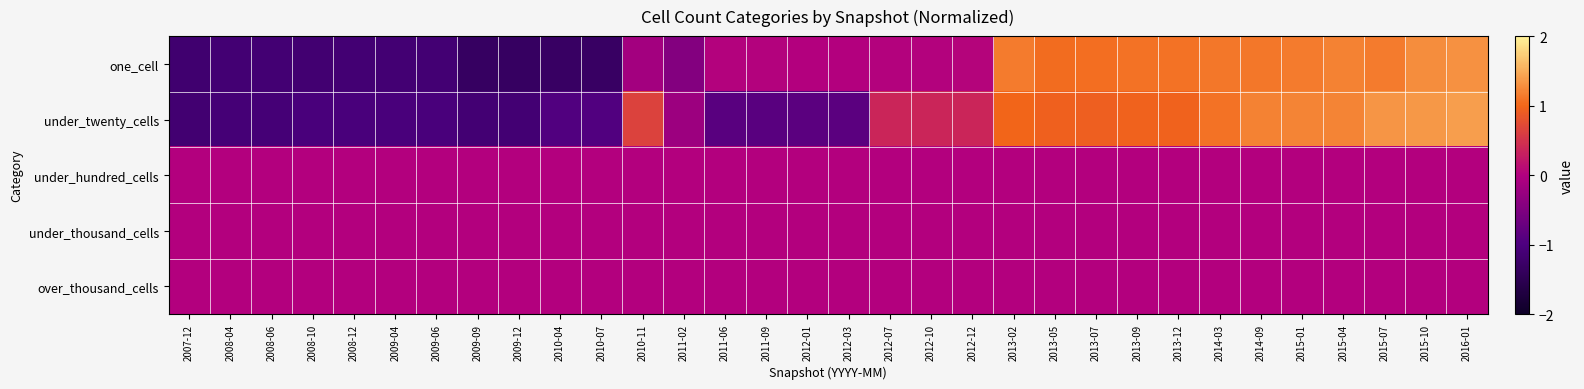

What is the maximum value shown in the chart?

1.4